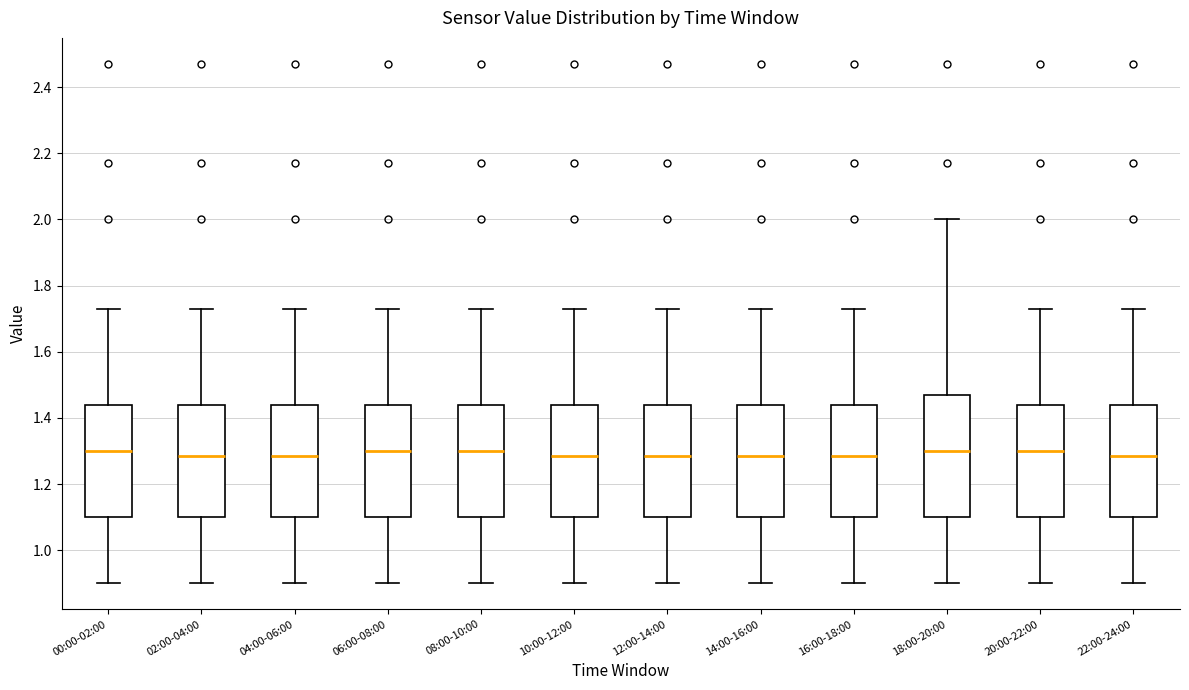

Reading left to right, transcribe this box plot: for each box, give where its median line is, the range the box spans, and where its two whiskers end, as read against the y-axis. The values are not printed on the chart, so give them approximately, as read against the axis.

00:00-02:00: median 1.30, box 1.10 to 1.44, whiskers 0.90 to 1.74
02:00-04:00: median 1.28, box 1.10 to 1.44, whiskers 0.90 to 1.74
04:00-06:00: median 1.28, box 1.10 to 1.44, whiskers 0.90 to 1.74
06:00-08:00: median 1.30, box 1.10 to 1.44, whiskers 0.90 to 1.74
08:00-10:00: median 1.30, box 1.10 to 1.44, whiskers 0.90 to 1.74
10:00-12:00: median 1.28, box 1.10 to 1.44, whiskers 0.90 to 1.74
12:00-14:00: median 1.28, box 1.10 to 1.44, whiskers 0.90 to 1.74
14:00-16:00: median 1.28, box 1.10 to 1.44, whiskers 0.90 to 1.74
16:00-18:00: median 1.28, box 1.10 to 1.44, whiskers 0.90 to 1.74
18:00-20:00: median 1.30, box 1.10 to 1.48, whiskers 0.90 to 2.00
20:00-22:00: median 1.30, box 1.10 to 1.44, whiskers 0.90 to 1.74
22:00-24:00: median 1.28, box 1.10 to 1.44, whiskers 0.90 to 1.74